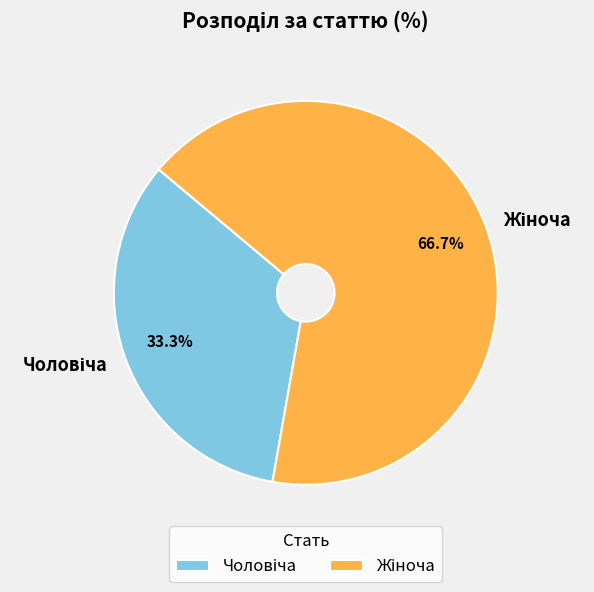

Does any single category account for the majority?

Yes